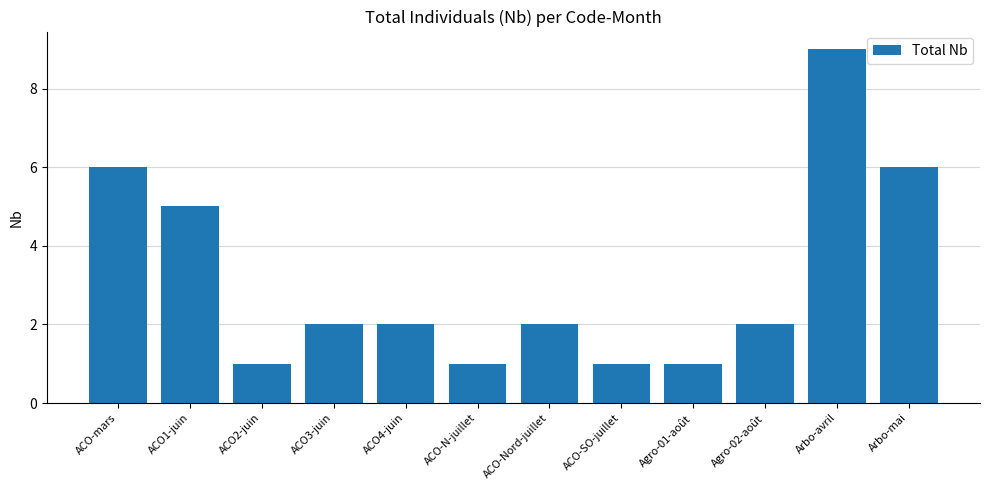

Reading left to right, what are all the values shown in this chart?

ACO-mars=6	ACO1-juin=5	ACO2-juin=1	ACO3-juin=2	ACO4-juin=2	ACO-N-juillet=1	ACO-Nord-juillet=2	ACO-SO-juillet=1	Agro-01-août=1	Agro-02-août=2	Arbo-avril=9	Arbo-mai=6